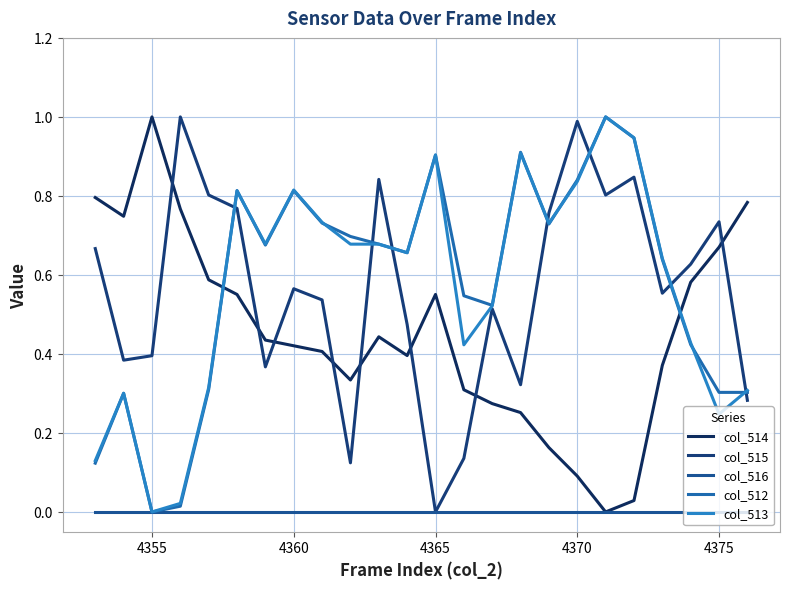

Does the chart have visible grid lines?

Yes